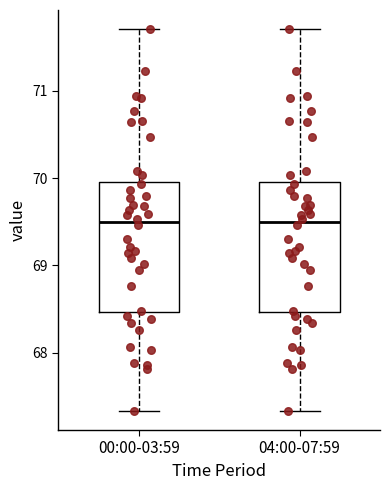

Reading left to right, transcribe this box plot: for each box, give where its median line is, the range the box spans, and where its two whiskers end, as read against the y-axis. The values are not printed on the chart, so give them approximately, as read against the axis.

00:00-03:59: median 69.5, box 68.5 to 70.0, whiskers 67.3 to 71.7
04:00-07:59: median 69.5, box 68.5 to 70.0, whiskers 67.3 to 71.7